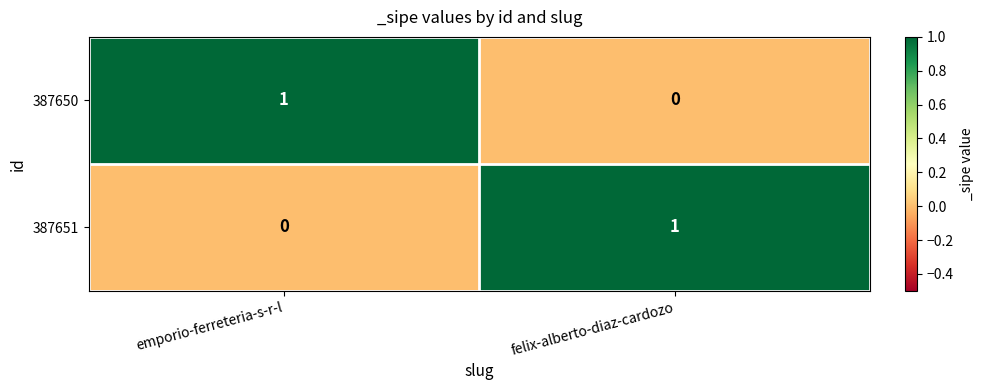

How many data points in 387650 are less than 1?

1